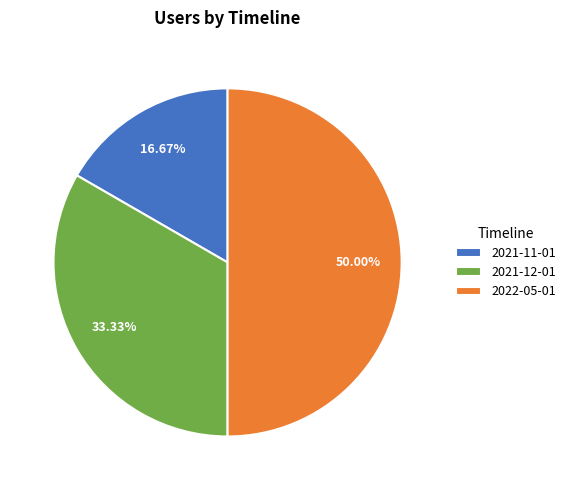

Count the number of slices in the pie.

3